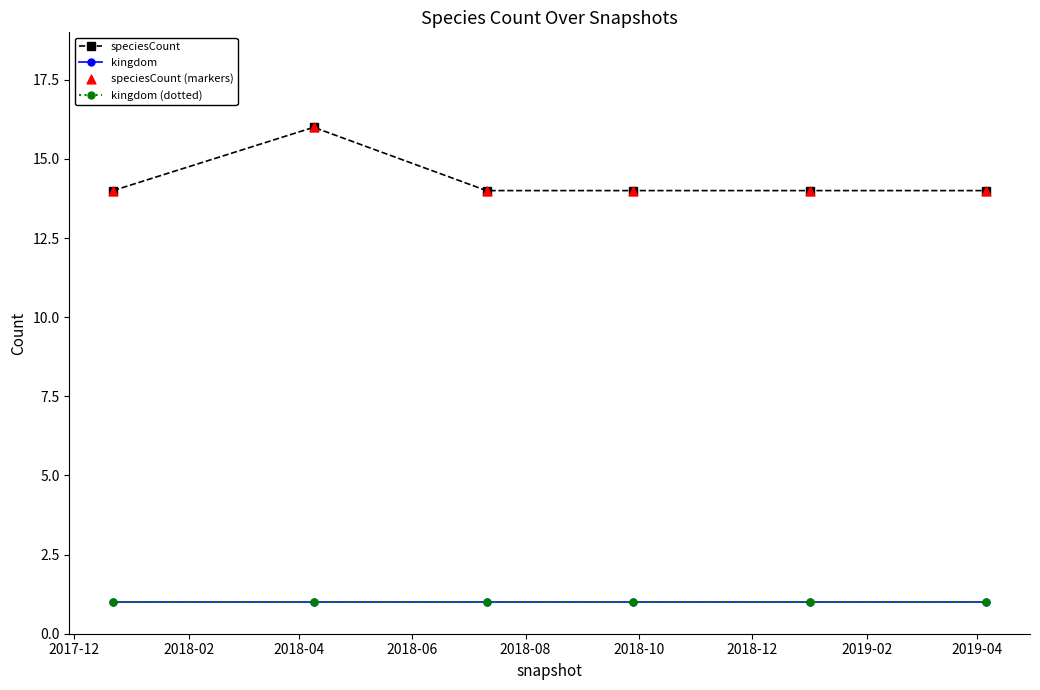

Which series has the largest total across all categories?

speciesCount